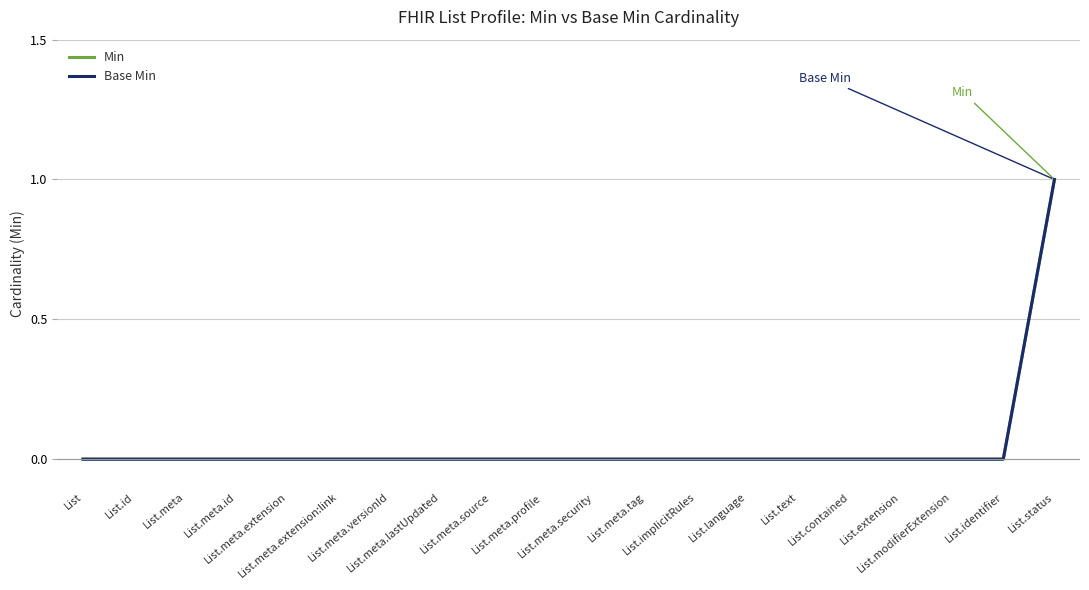

Does the chart display data point markers on the line(s)?

No